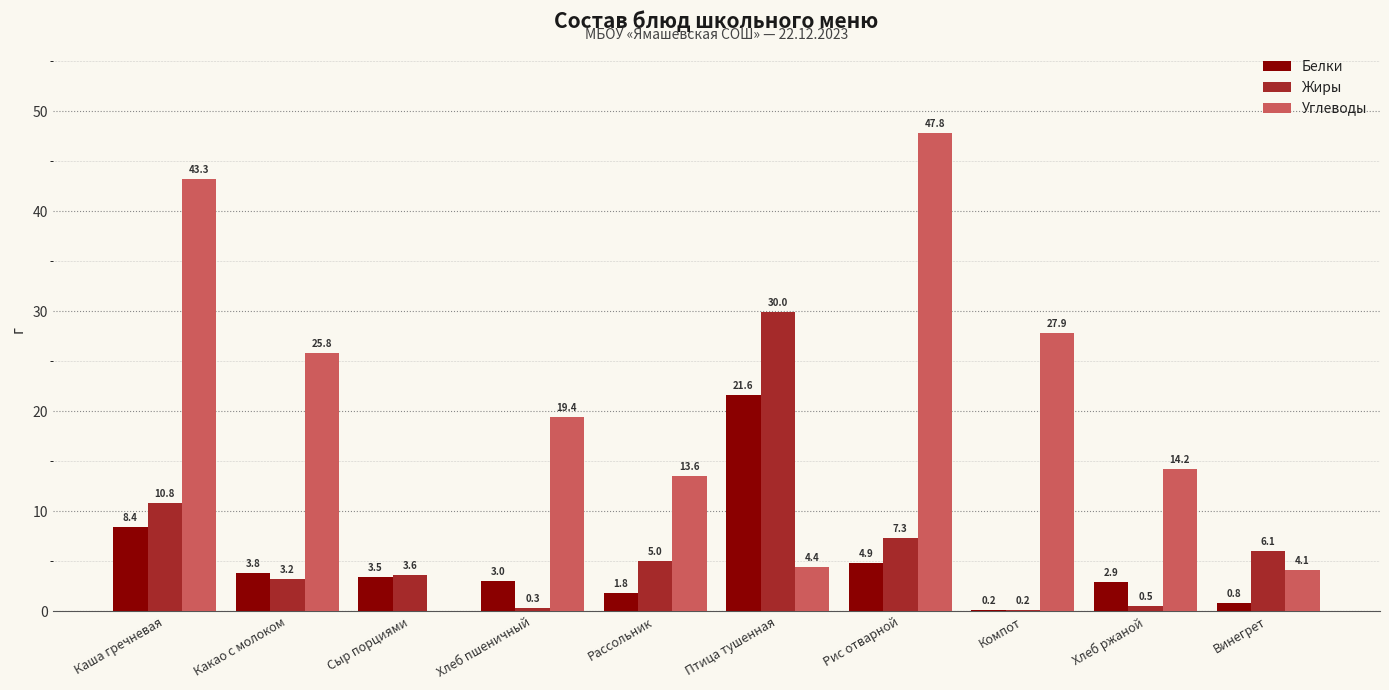

Are the bars grouped side by side (vs. stacked)?

Yes